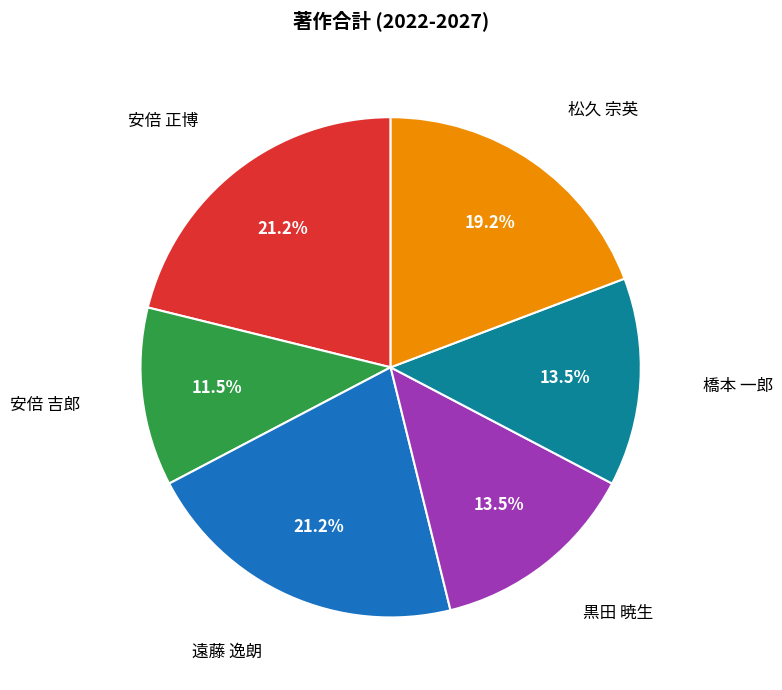

Is there any slice that represents more than half of the pie?

No